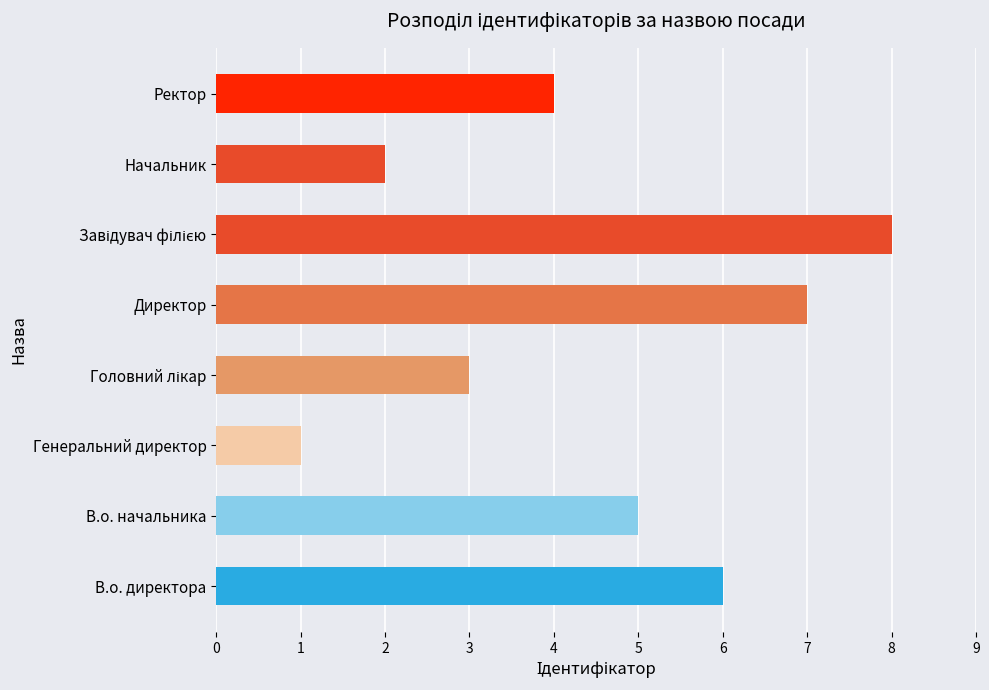

How many values are between 3 and 7?

5